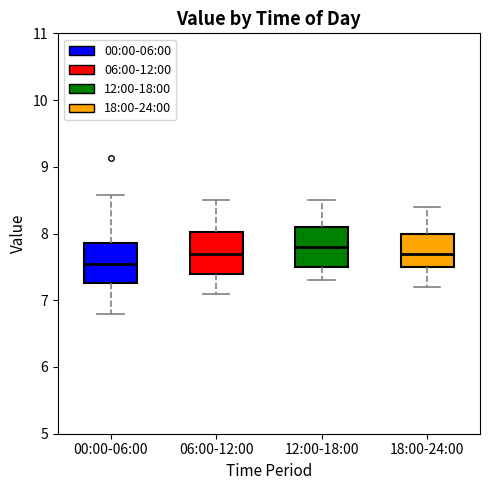

Which box's median line is the lowest?

00:00-06:00